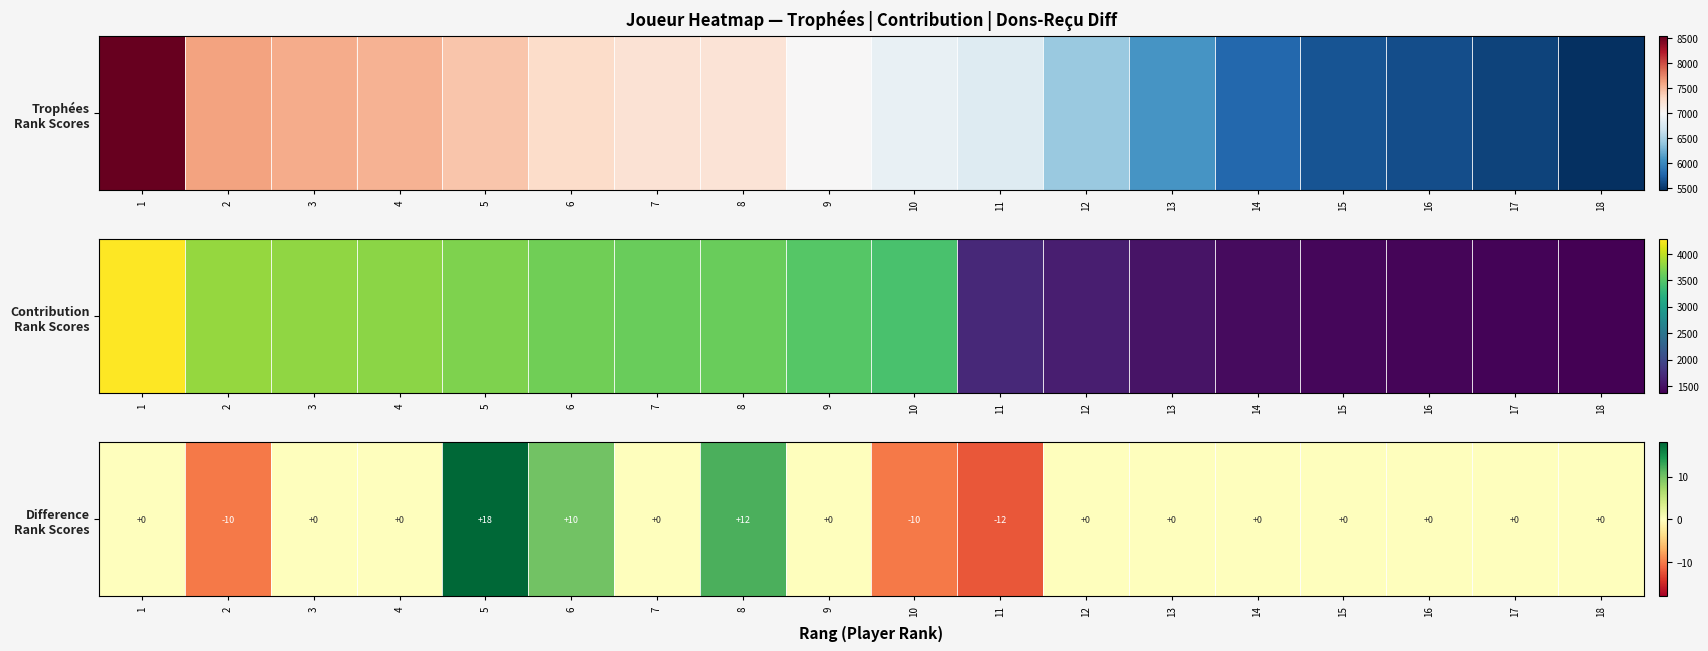

Reading right to left, list all the values displayed in this chart.

18=0	17=0	16=0	15=0	14=0	13=0	12=0	11=-12	10=-10	9=0	8=12	7=0	6=10	5=18	4=0	3=0	2=-10	1=0